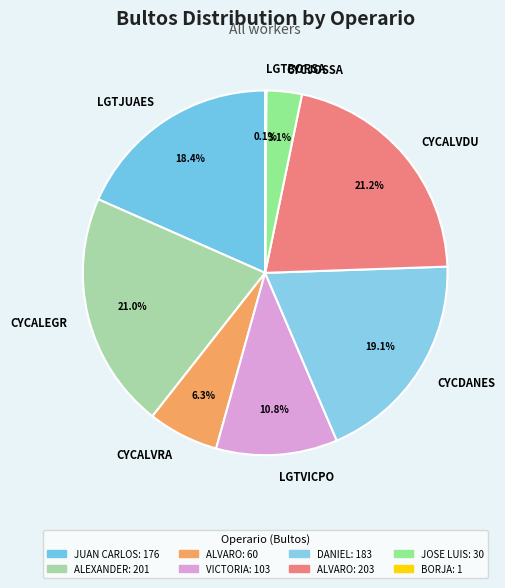

Does CYCDANES represent more than half of the total?

No